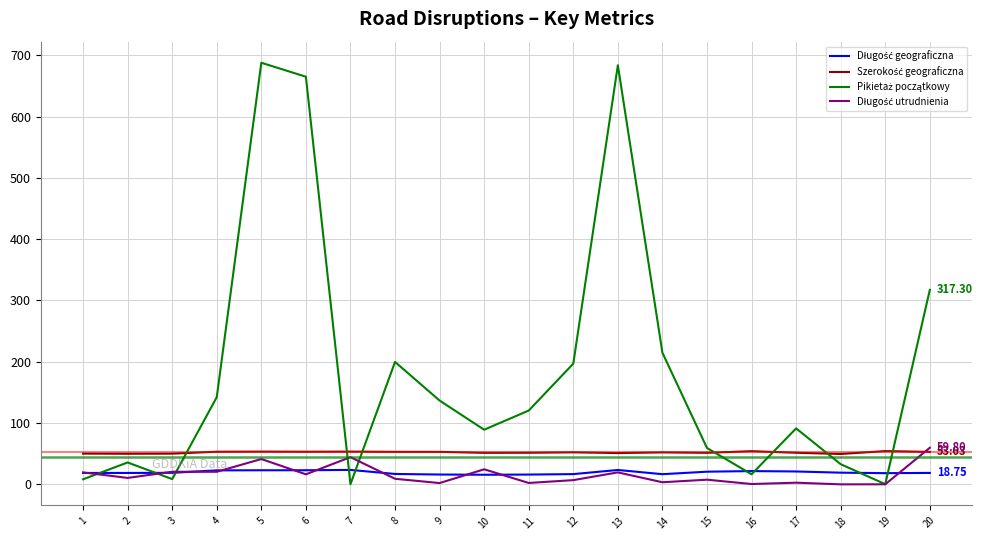

Does the chart have visible grid lines?

Yes